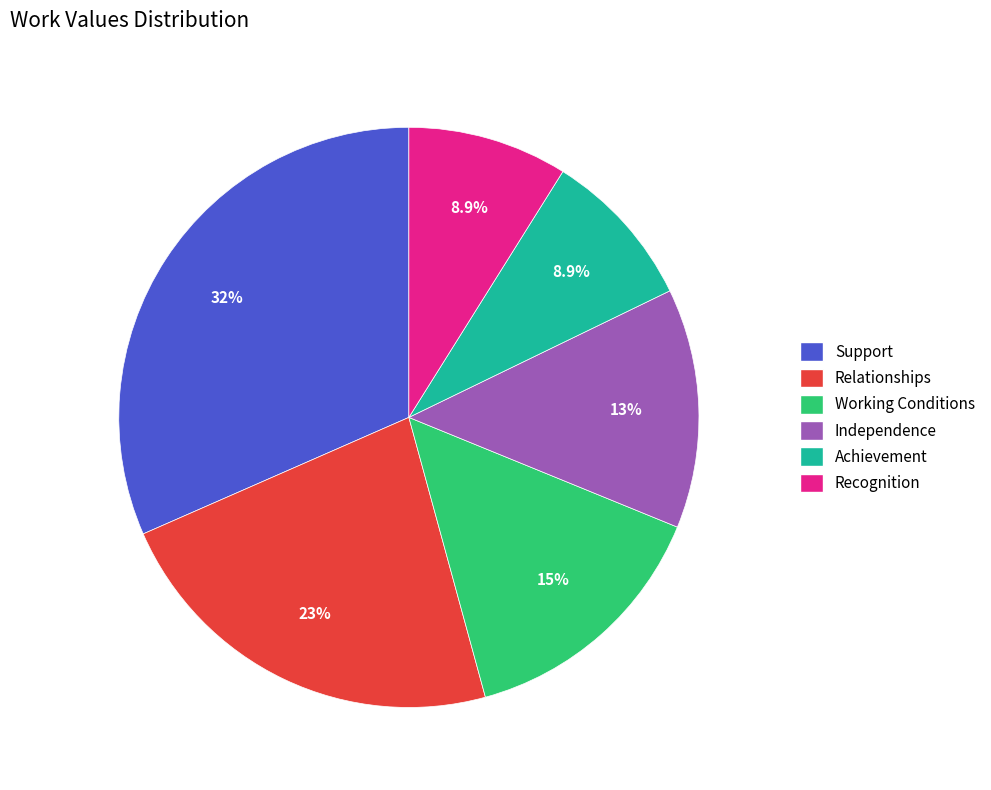

To the nearest percent, what is the average slice percentage?

17%